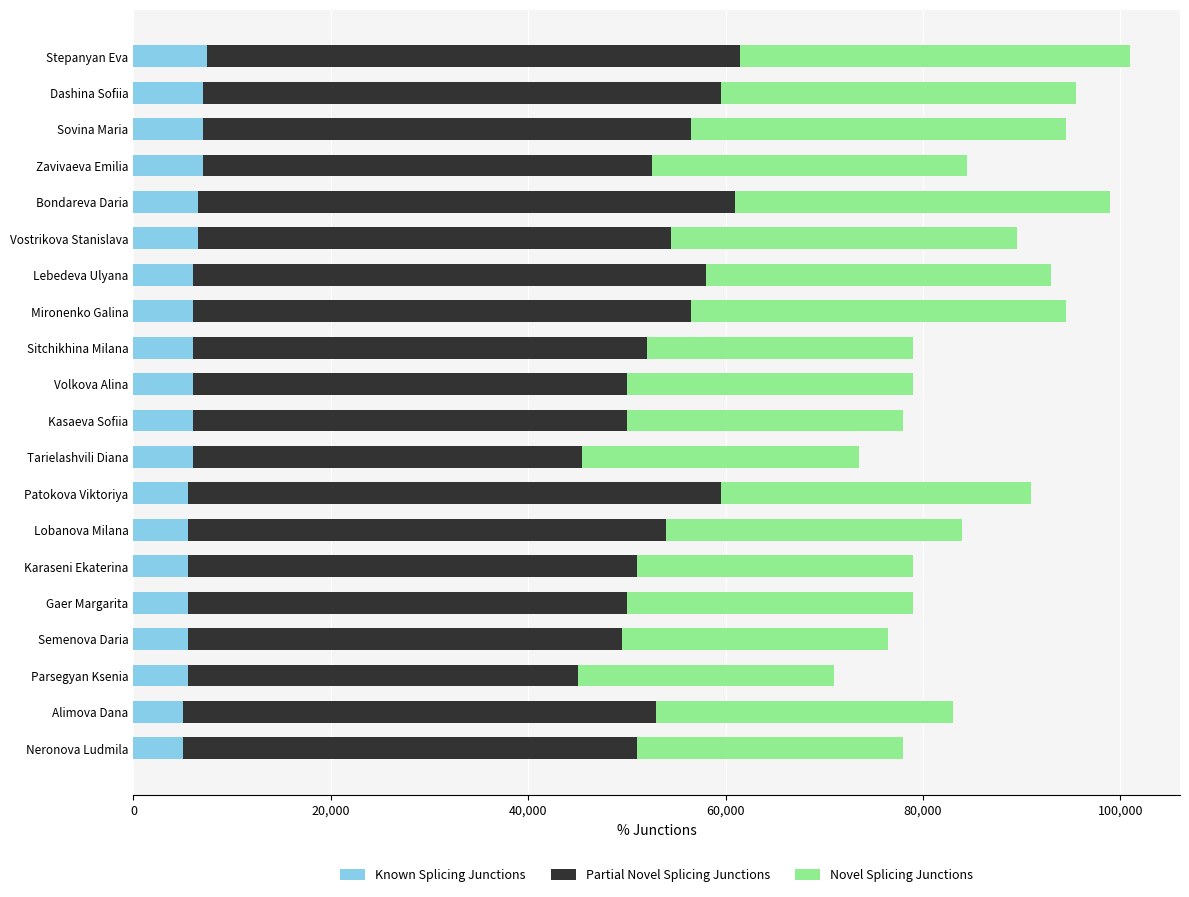

What is the total value across all series at Dashina Sofiia?

95500